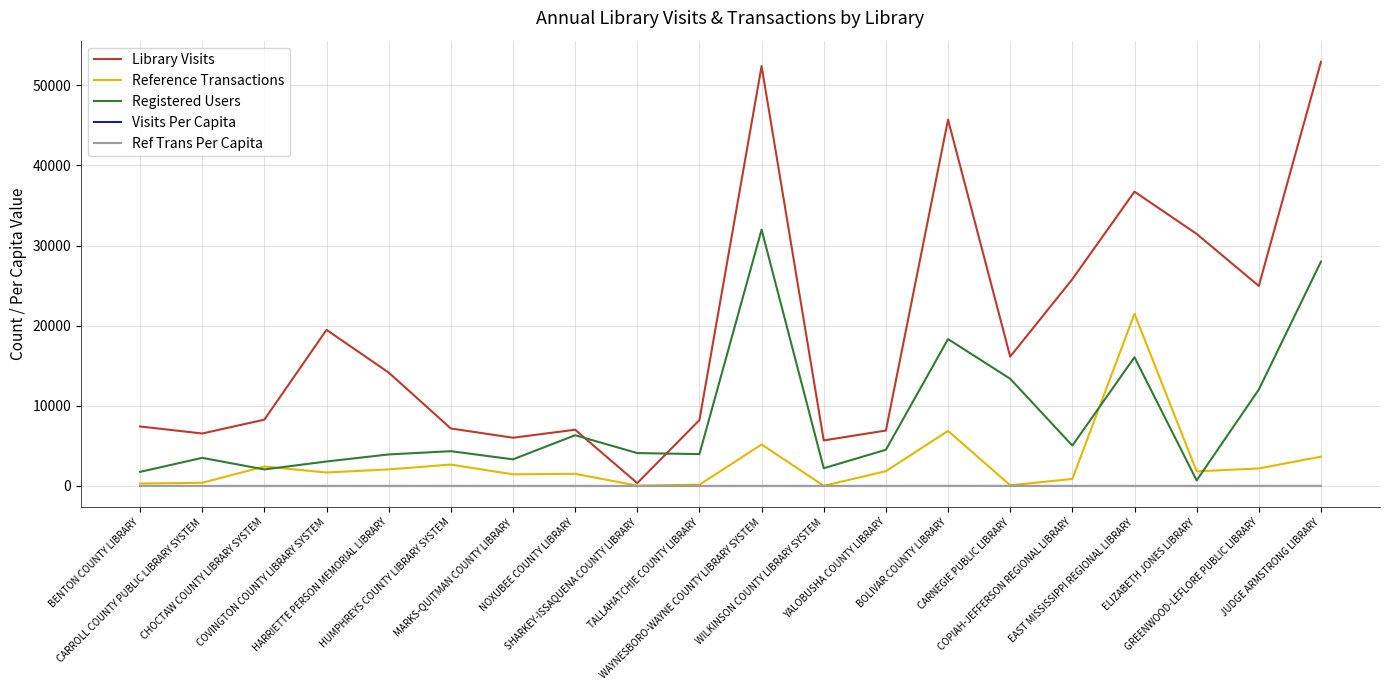

Which series has the widest spread of values?

Library Visits